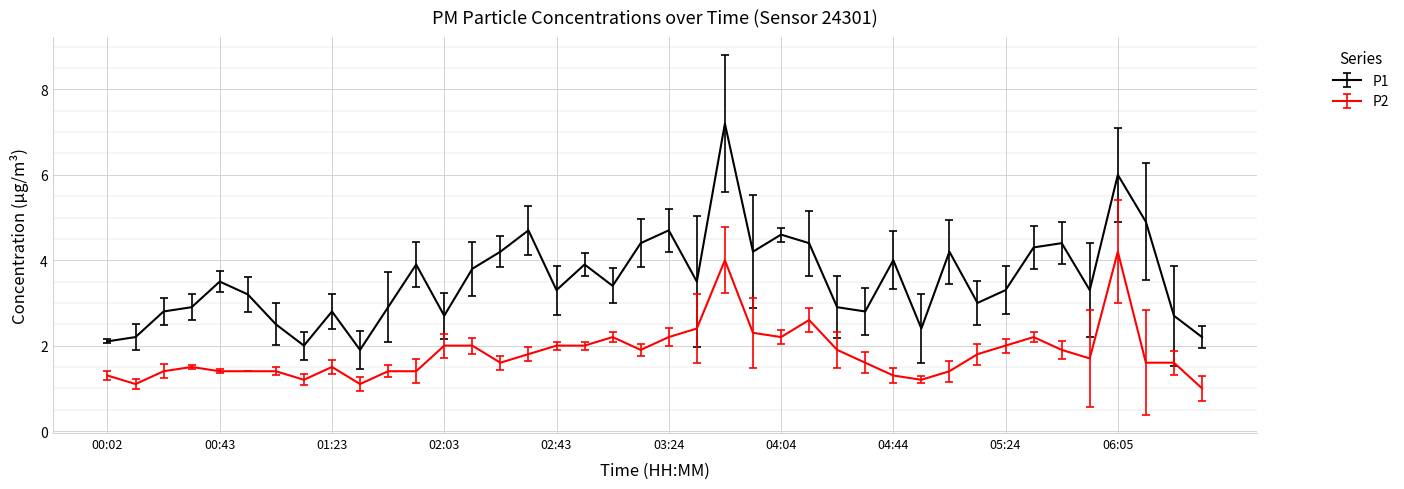

What is the minimum value for P2?

1.0